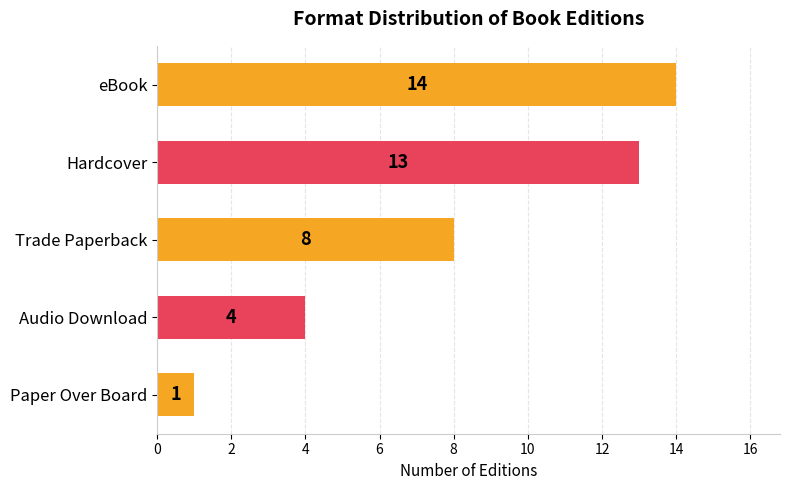

What is the maximum value shown in the chart?

14